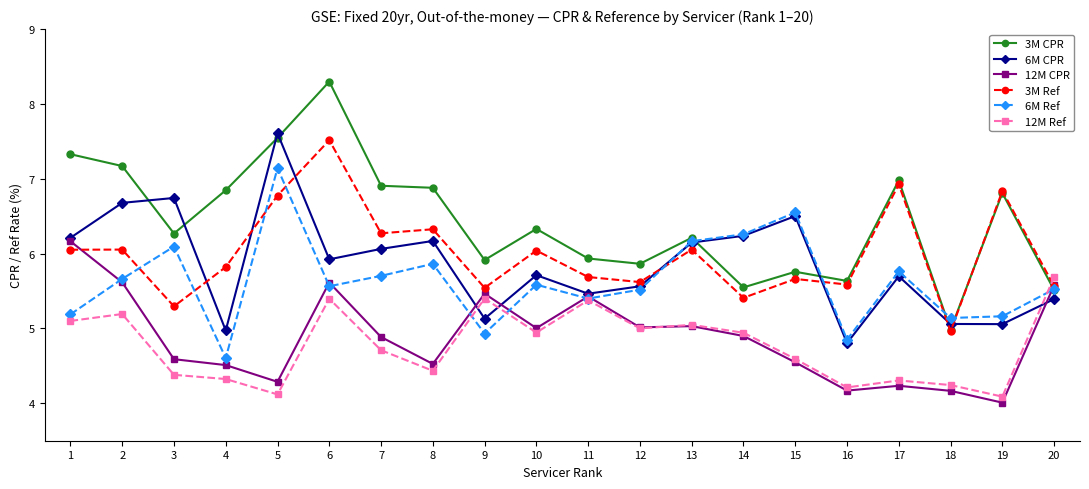

What is the spread (max minus min) of values at 7?

2.2